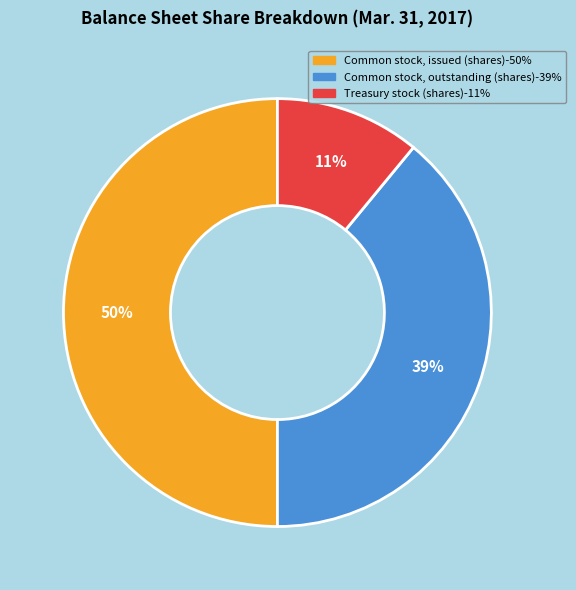

Does Common stock, outstanding (shares) represent more than half of the total?

No